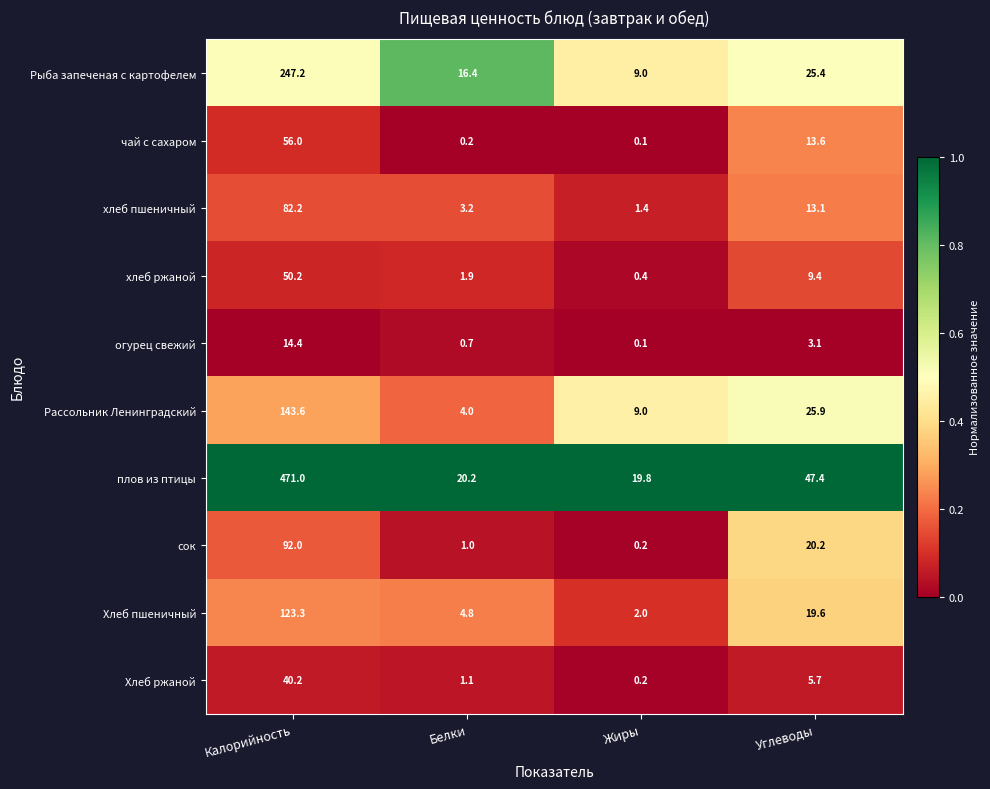

At which category is the sum across all series the highest?

Калорийность